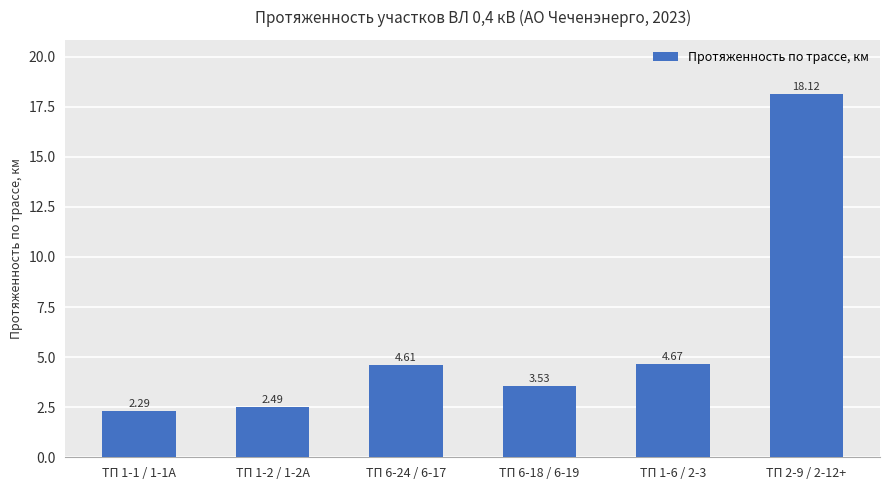

What is the ratio of the value at ТП 1-6 / 2-3 to the value at ТП 6-18 / 6-19?

1.3